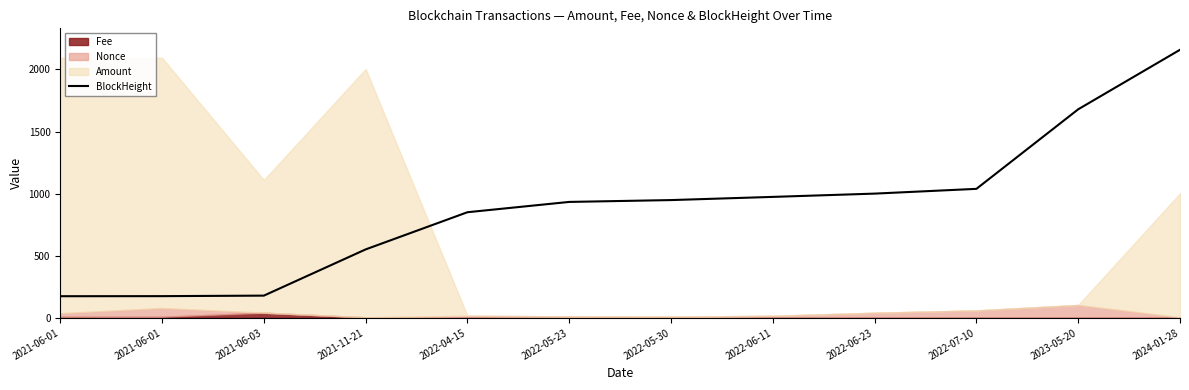

Which label corresponds to the smallest value in the chart?

2021-06-01